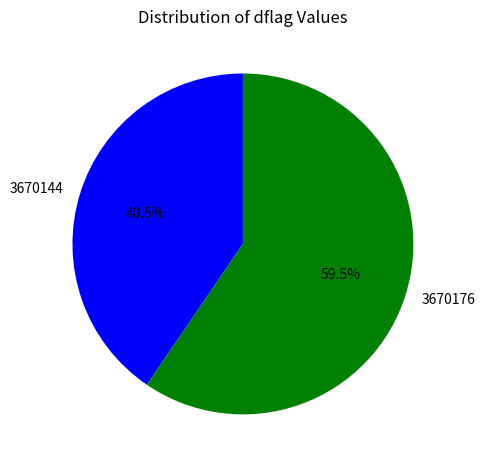

To the nearest percent, what is the average slice percentage?

50%